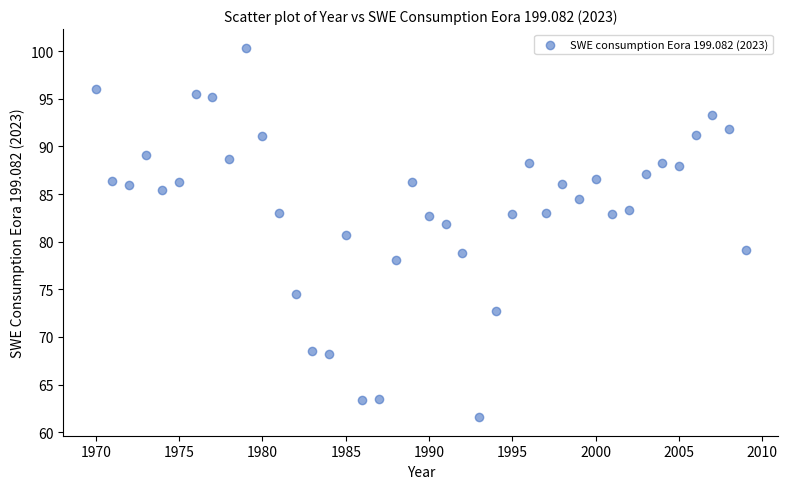

What is the range of Y values (max minus min)?

38.8